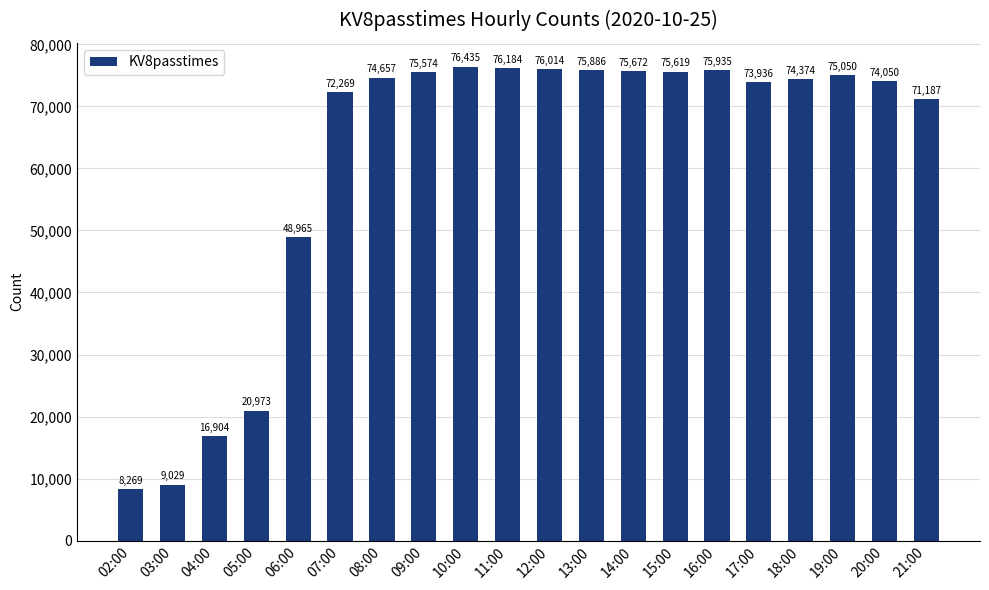

What is the average value?

61349